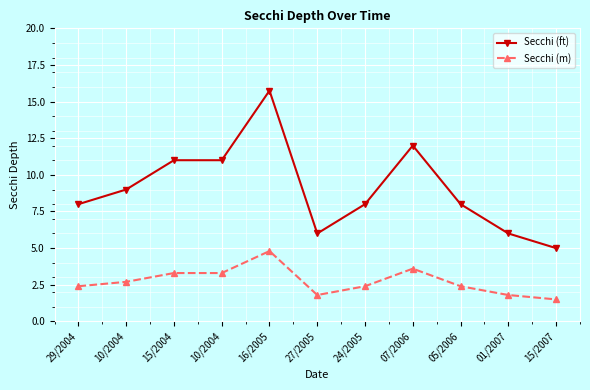

True or false: Secchi (ft) has a value of 8.0 at 29/2004.

True